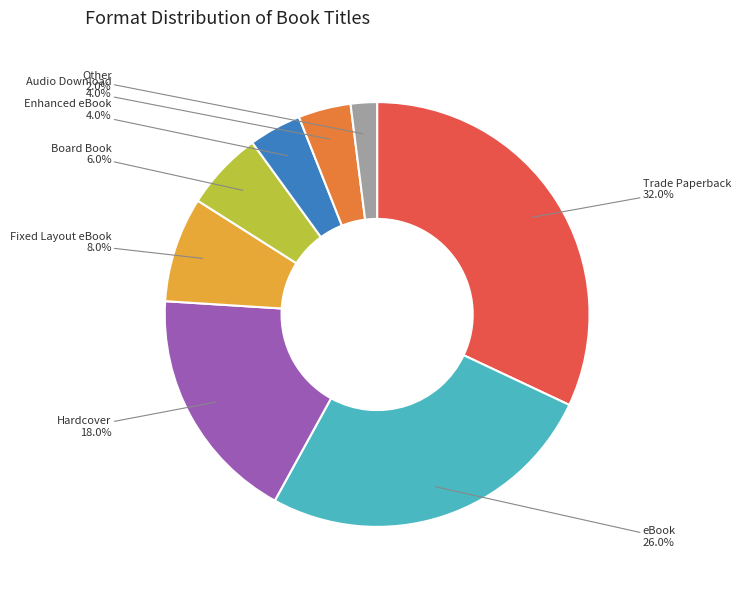

Does eBook represent more than half of the total?

No